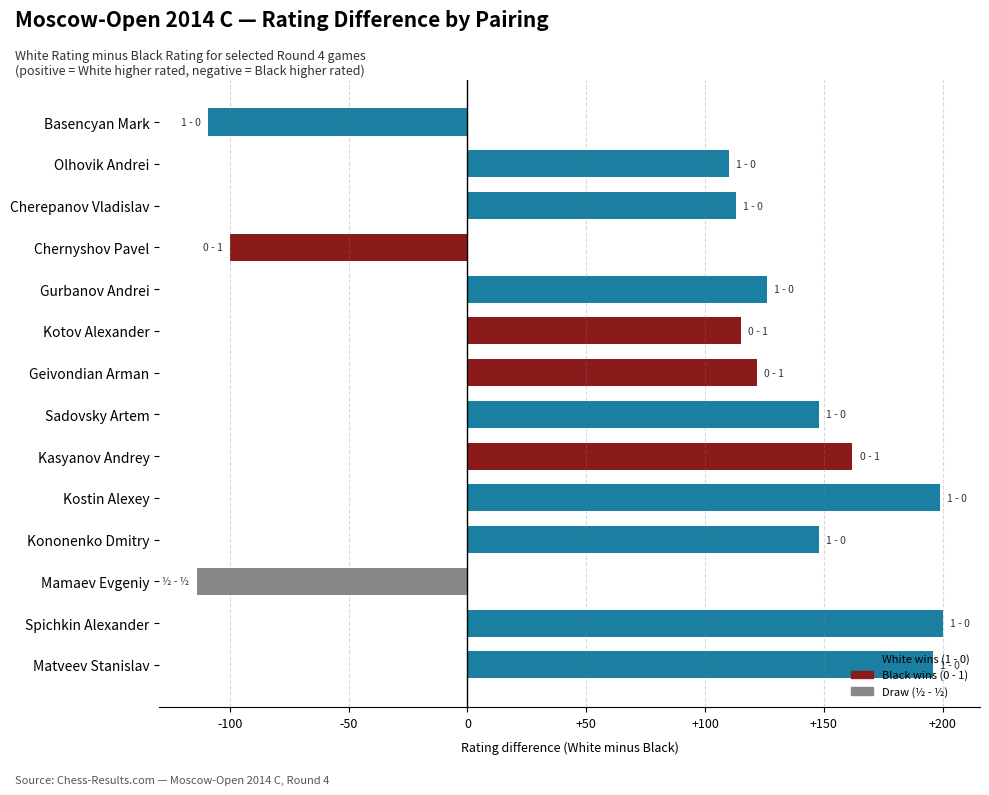

The chart shows a value of 55 at Sadovsky Artem. True or false?

False